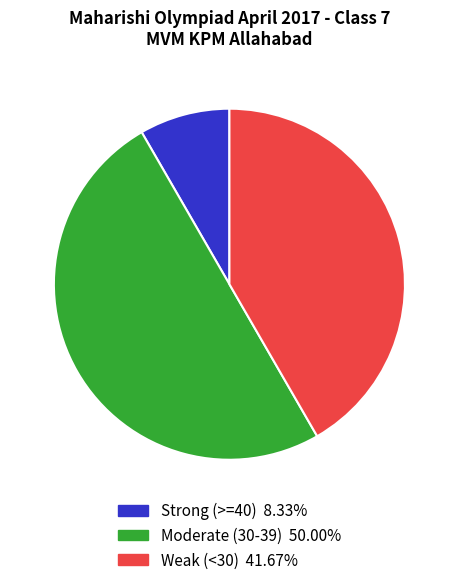

Count the number of slices in the pie.

3